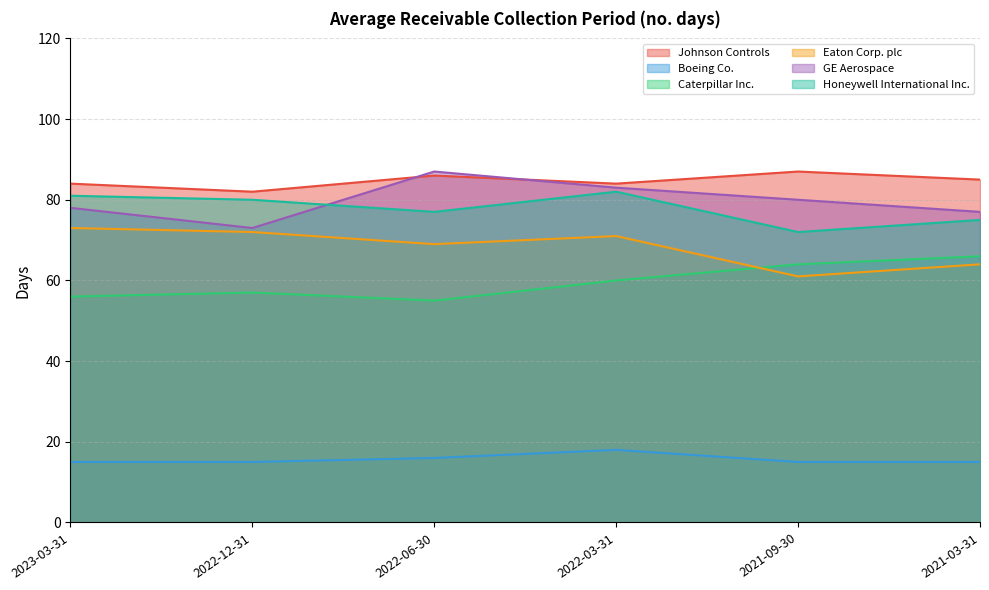

What is the label of the 1st point from the left?

2023-03-31